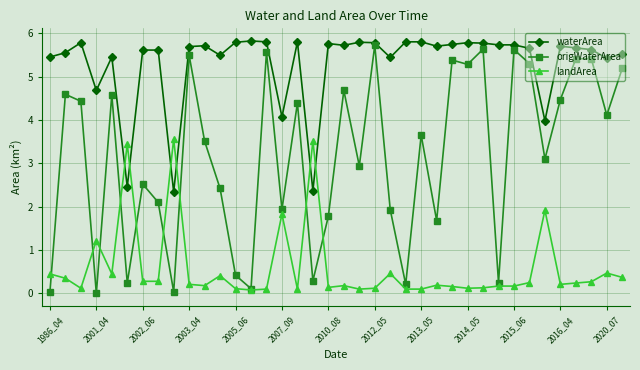

True or false: landArea has more than 1 interior local peaks.

True